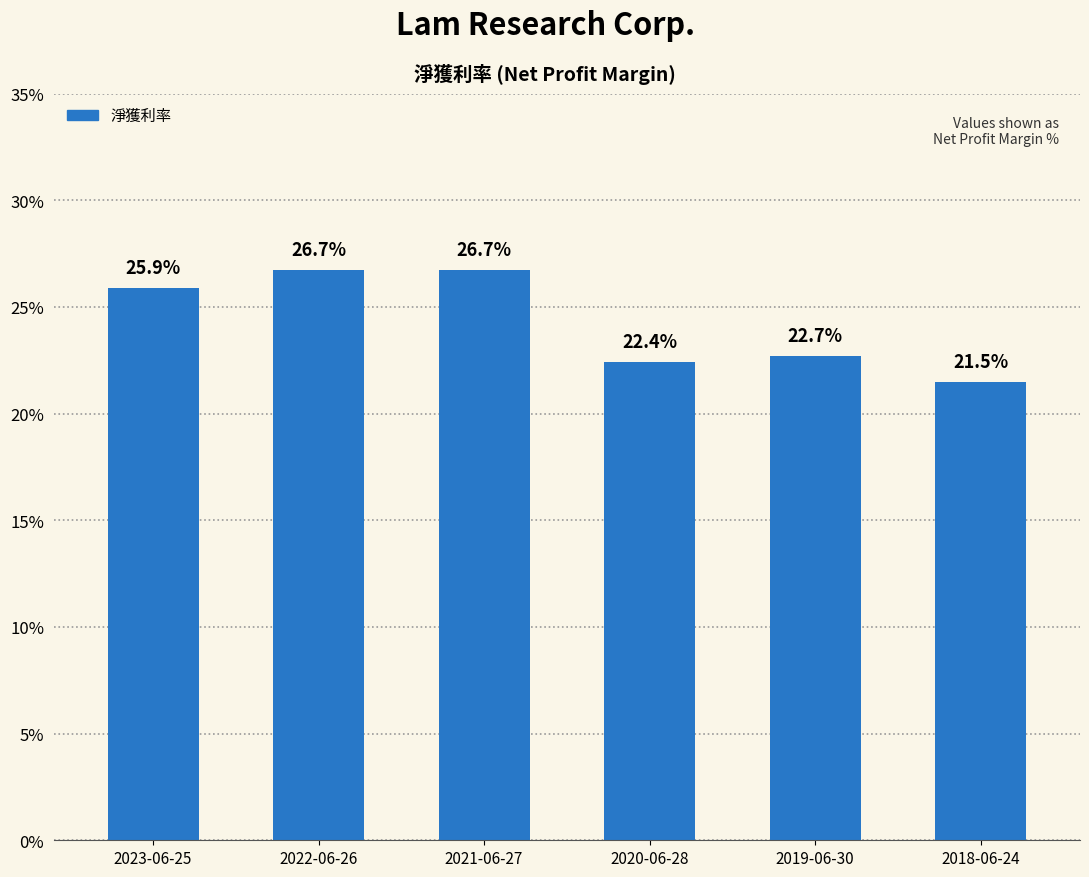

Where is the data nearest to the value 0?

2018-06-24